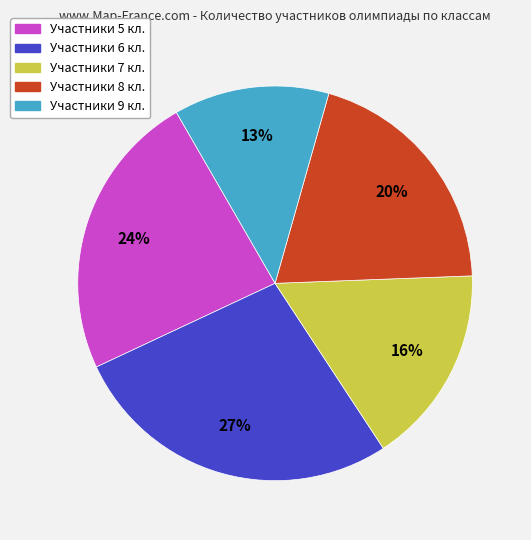

Is there a majority slice in this chart?

No